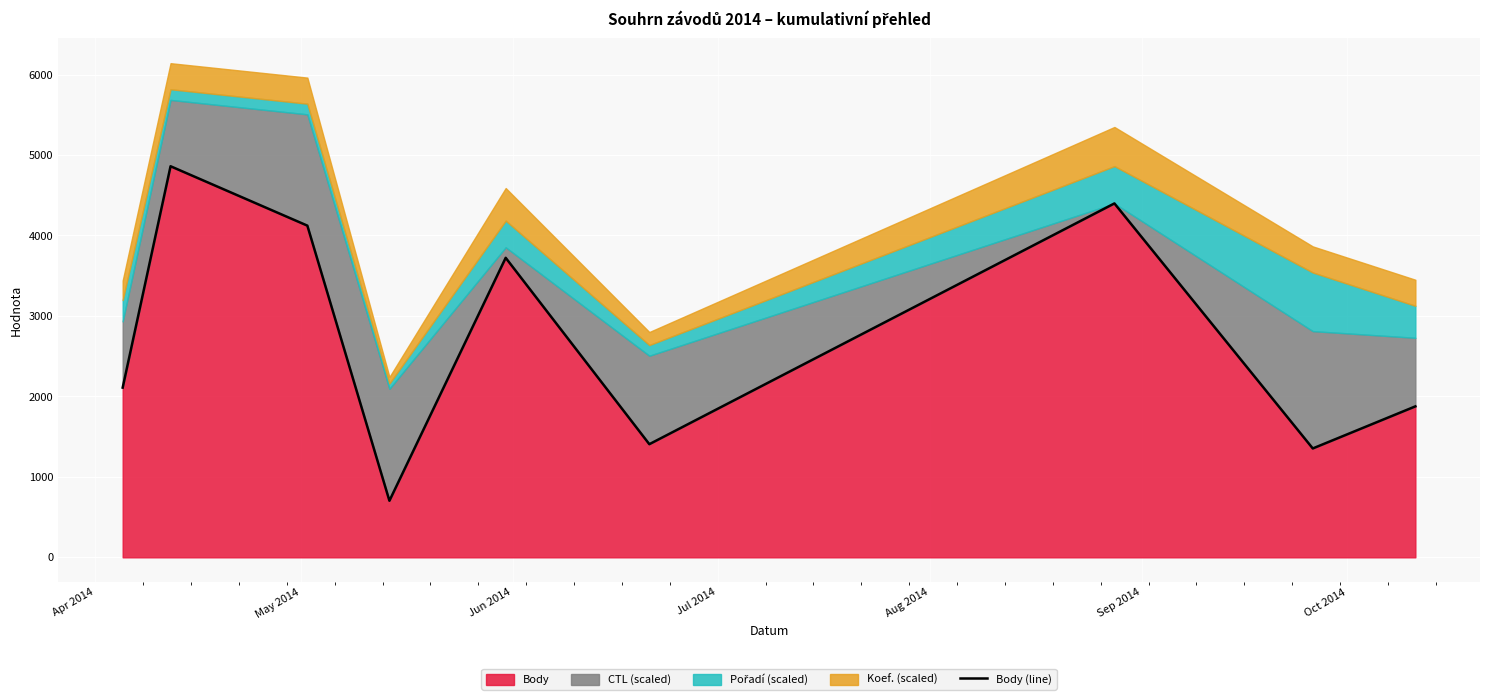

What is the sum of the values at May 2014 and Apr 2014?

6969